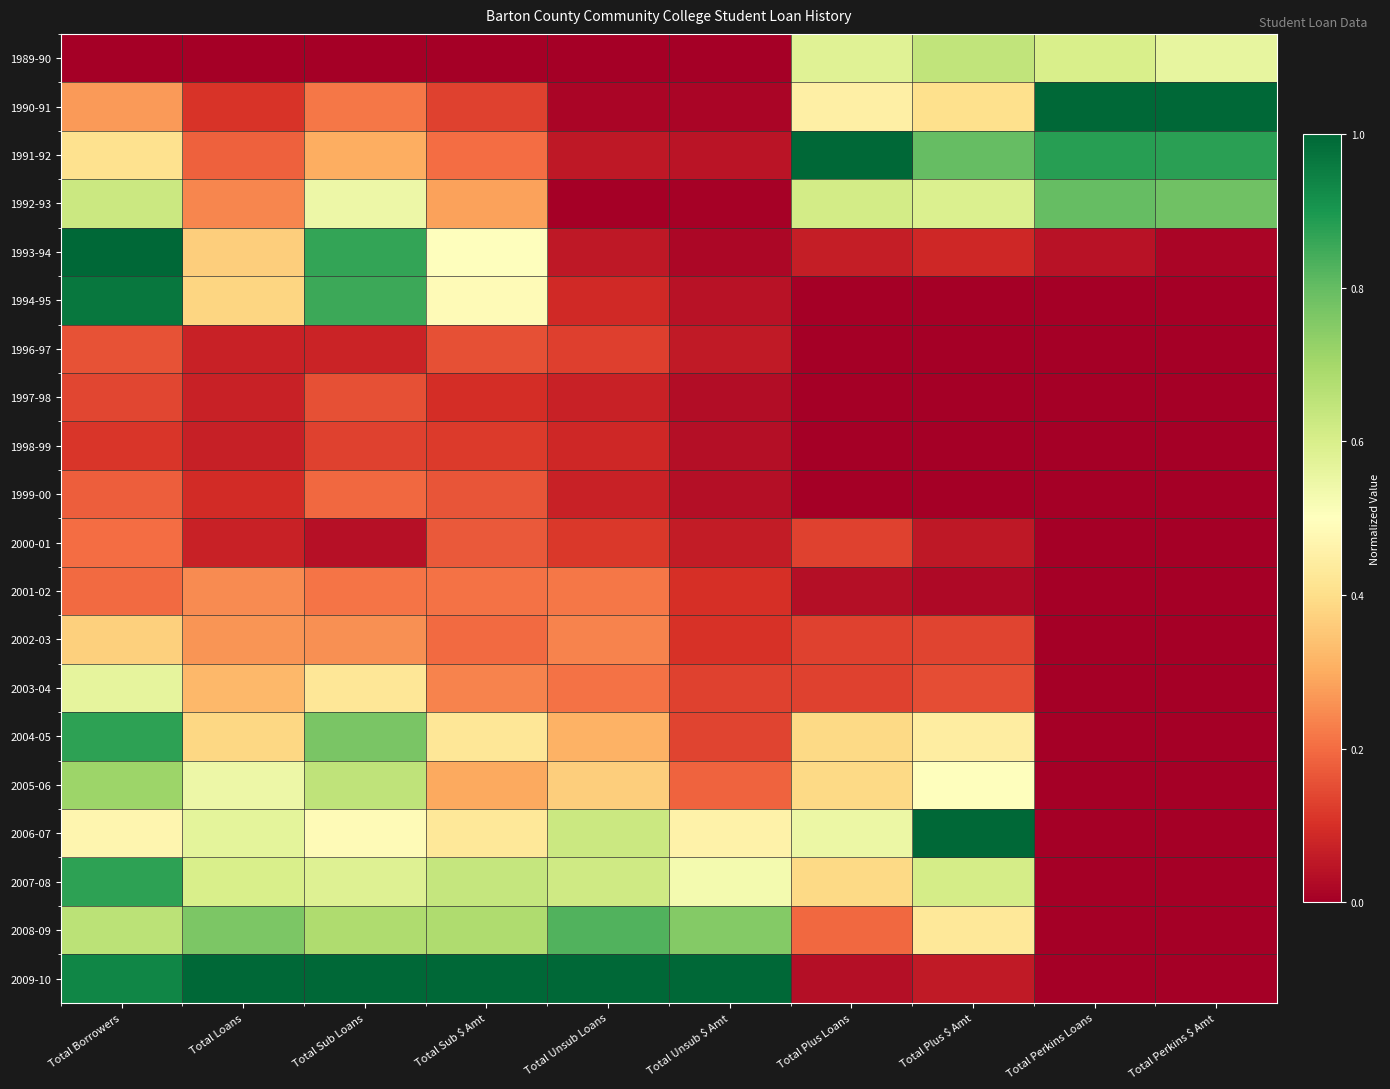

What is the total value across all series at Total Plus $ Amt?

5.9